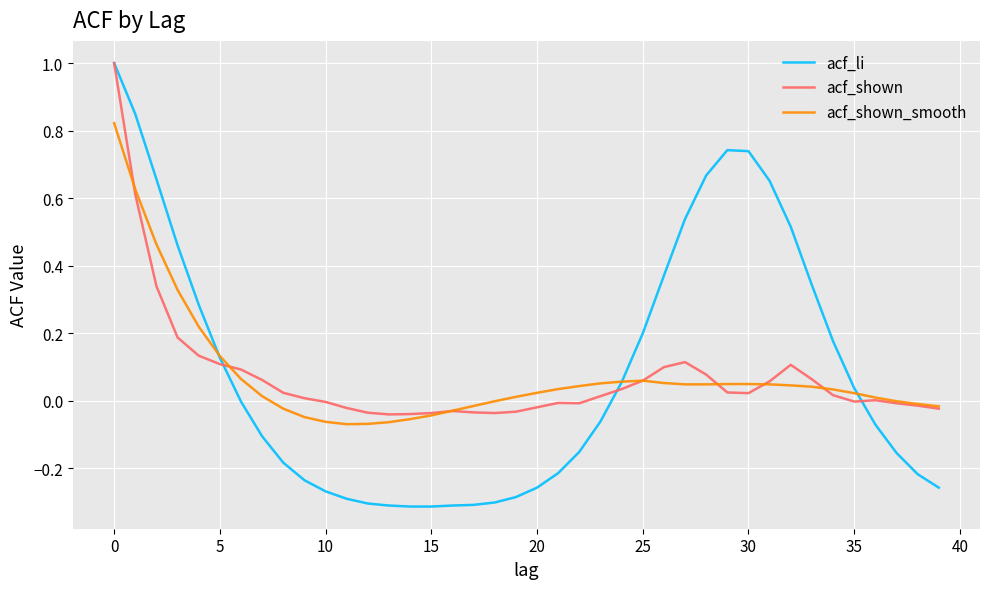

Which series has the largest range (max minus min)?

acf_li